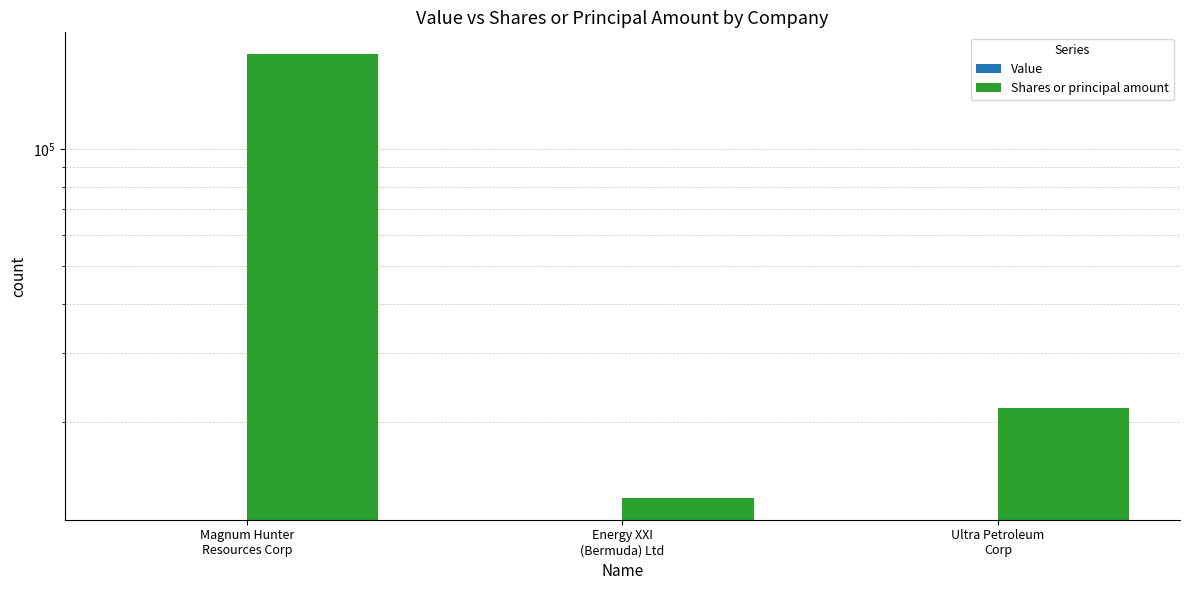

What is the approximate value of Shares or principal amount at Energy XXI
(Bermuda) Ltd, to the nearest 10?

12780